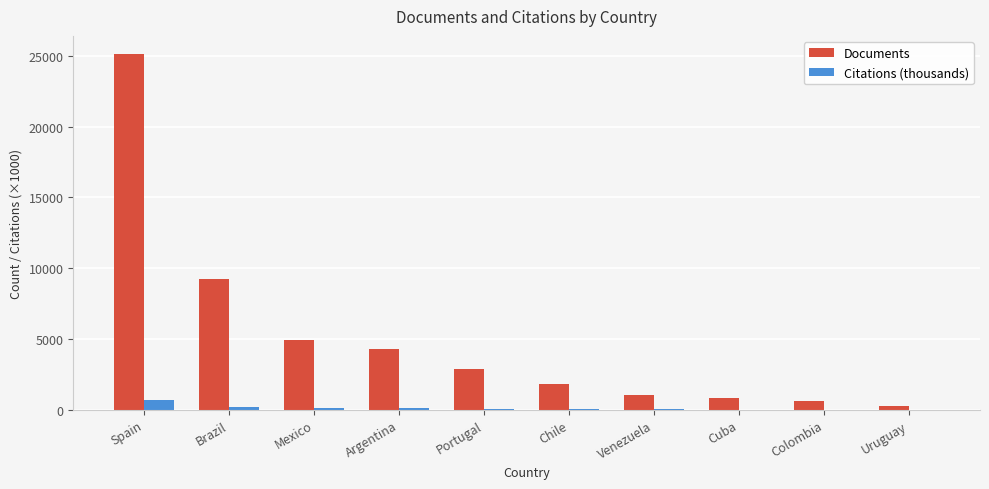

Between Cuba and Uruguay, which series saw the biggest shift?

Documents